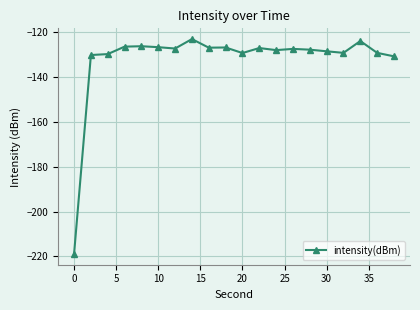

True or false: the data has more than 2 interior local peaks.

True